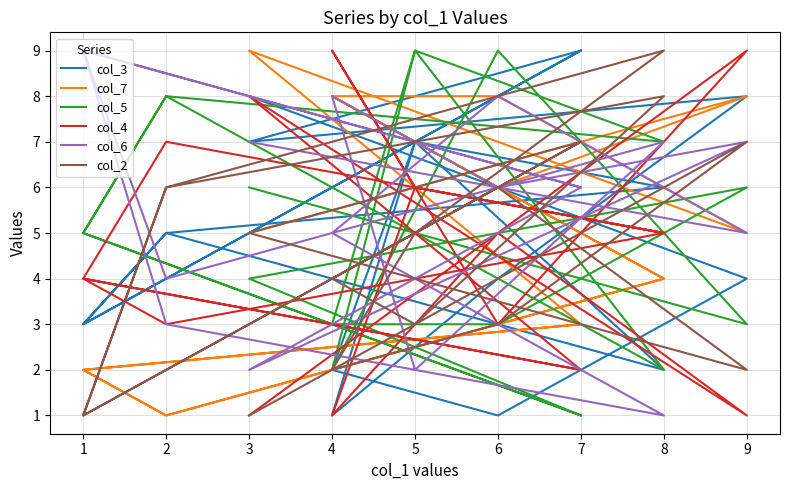

Reading left to right, what are all the values shown in this chart?

col_3: 0=9	1=3	2=5	3=2	4=7	5=1	6=4	7=8	8=7	9=9	10=3	11=5	12=6	13=7	14=2	15=1	16=4	17=8
col_7: 0=3	1=2	2=1	3=4	4=7	5=8	6=8	7=5	8=9	9=3	10=2	11=1	12=4	13=7	14=8	15=6	16=8	17=5
col_5: 0=1	1=5	2=8	3=2	4=9	5=3	6=3	7=6	8=4	9=1	10=5	11=8	12=7	13=9	14=2	15=9	16=3	17=6
col_4: 0=2	1=4	2=3	3=5	4=6	5=1	6=5	7=1	8=8	9=2	10=4	11=7	12=5	13=6	14=9	15=3	16=9	17=1
col_6: 0=6	1=9	2=4	3=7	4=2	5=8	6=6	7=7	8=2	9=6	10=9	11=3	12=1	13=4	14=5	15=8	16=5	17=7
col_2: 0=7	1=1	2=6	3=8	4=3	5=4	6=6	7=2	8=5	9=7	10=1	11=6	12=9	13=5	14=2	15=3	16=7	17=1